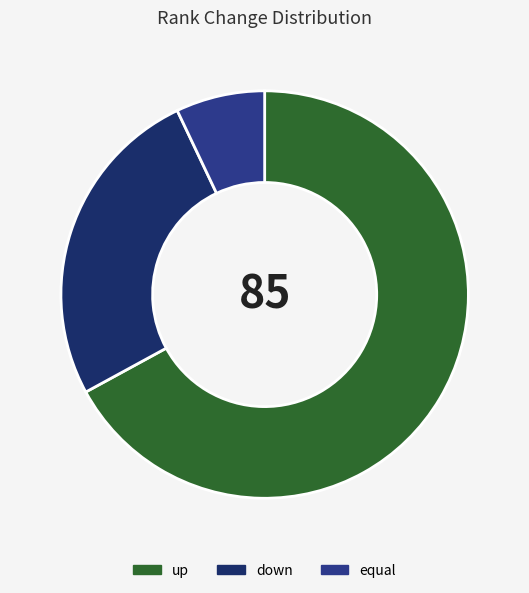

True or false: up accounts for 67% of the total.

True